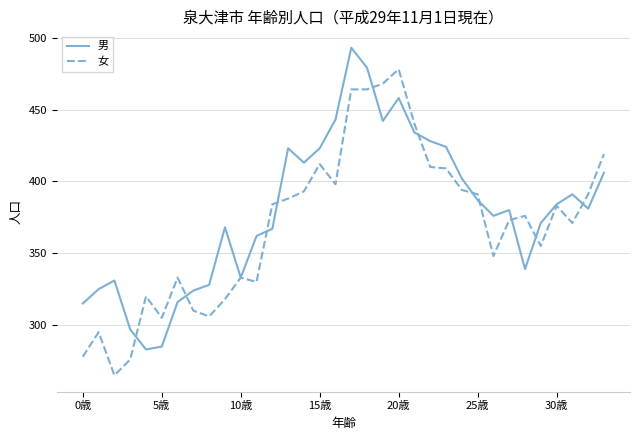

What is the minimum value for 男?

283